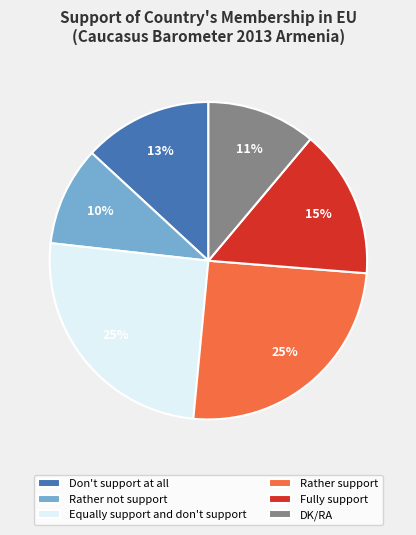

To the nearest percent, what is the average slice percentage?

17%